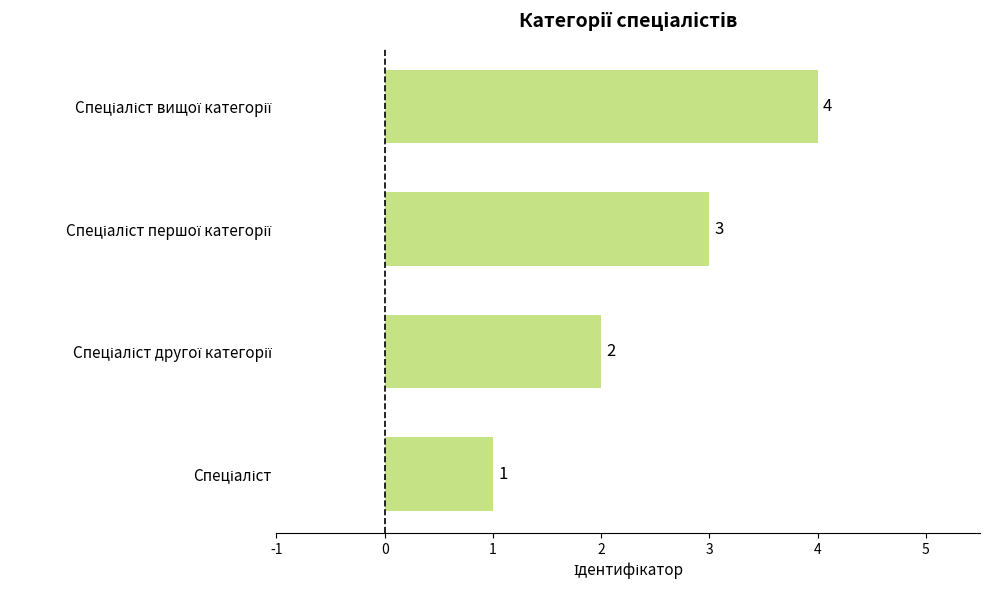

What is the greatest value displayed?

4